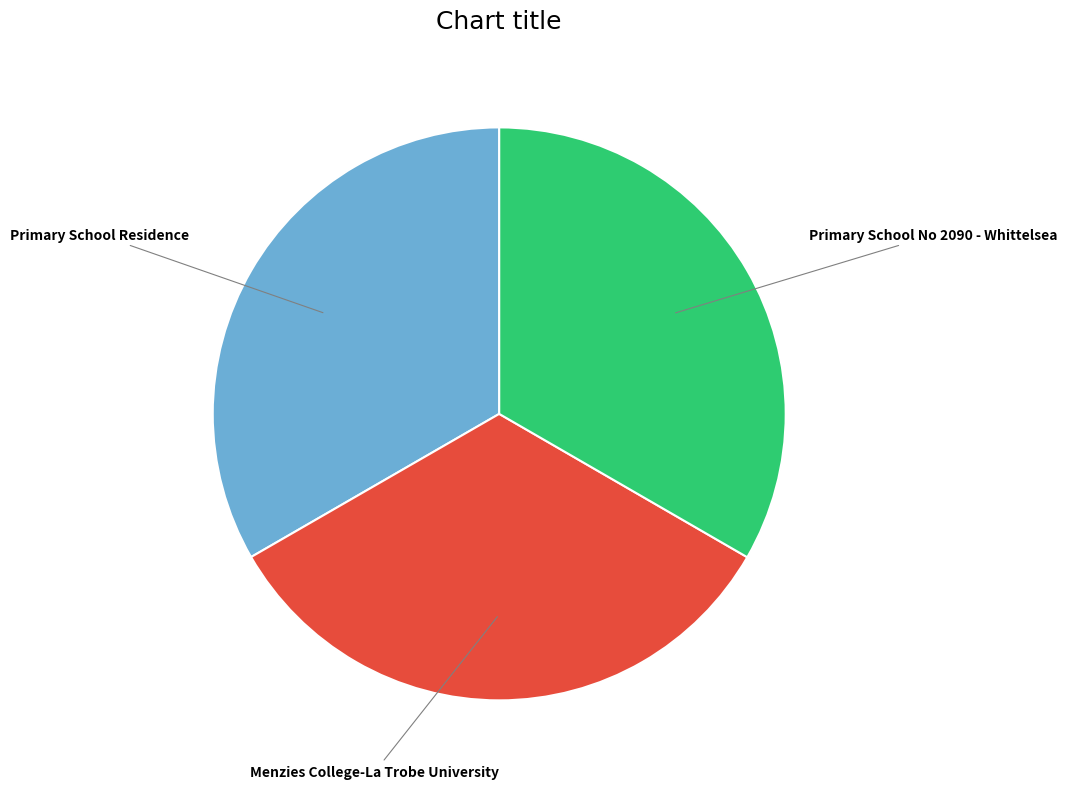

How many segments does this pie chart have?

3